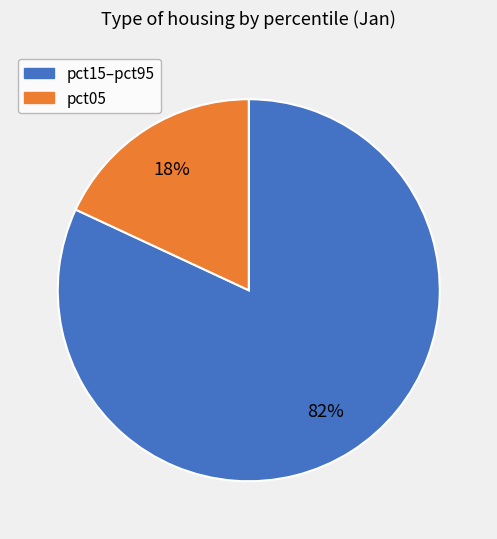

To the nearest percent, what is the difference between the largest and smallest slice percentages?

64%